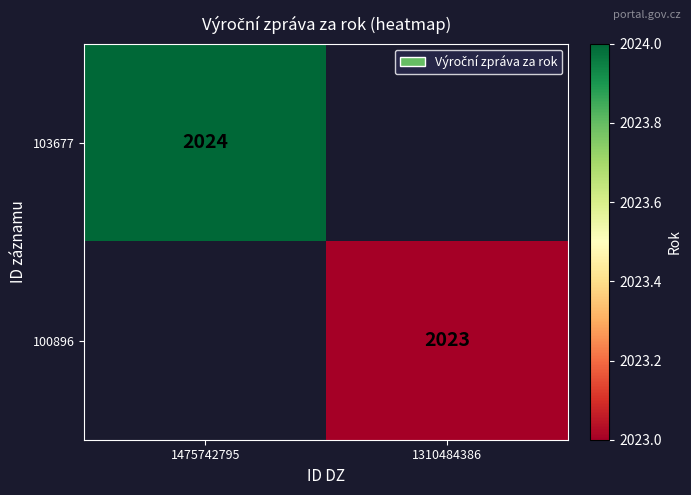

Is it true that 100896 equals 2023 at 1310484386?

True